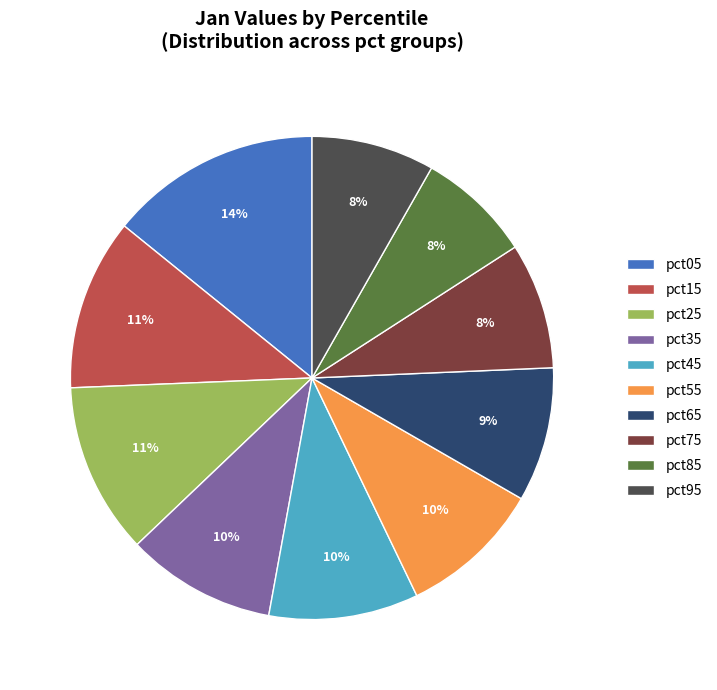

Between pct45 and pct95, which is larger?

pct45